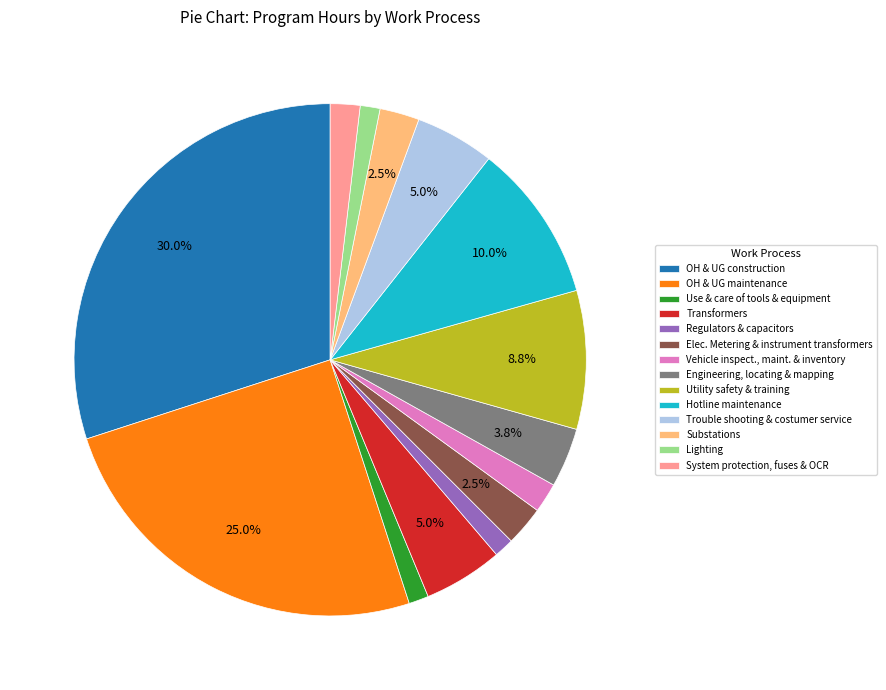

Is Engineering, locating & mapping the majority of the pie?

No